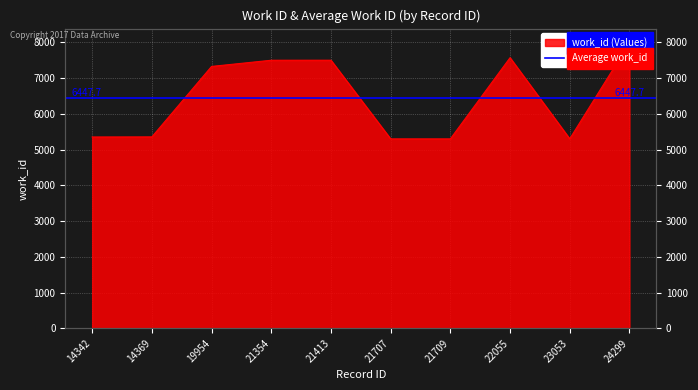

At which category does the chart reach its minimum across all series?

21707